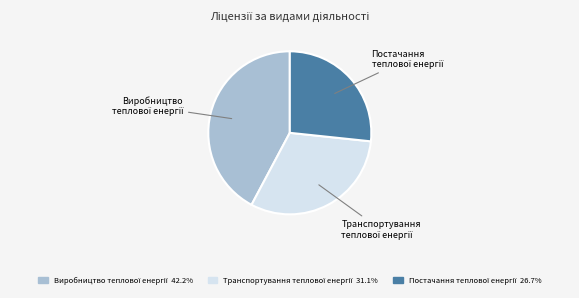

Is there any slice that represents more than half of the pie?

No